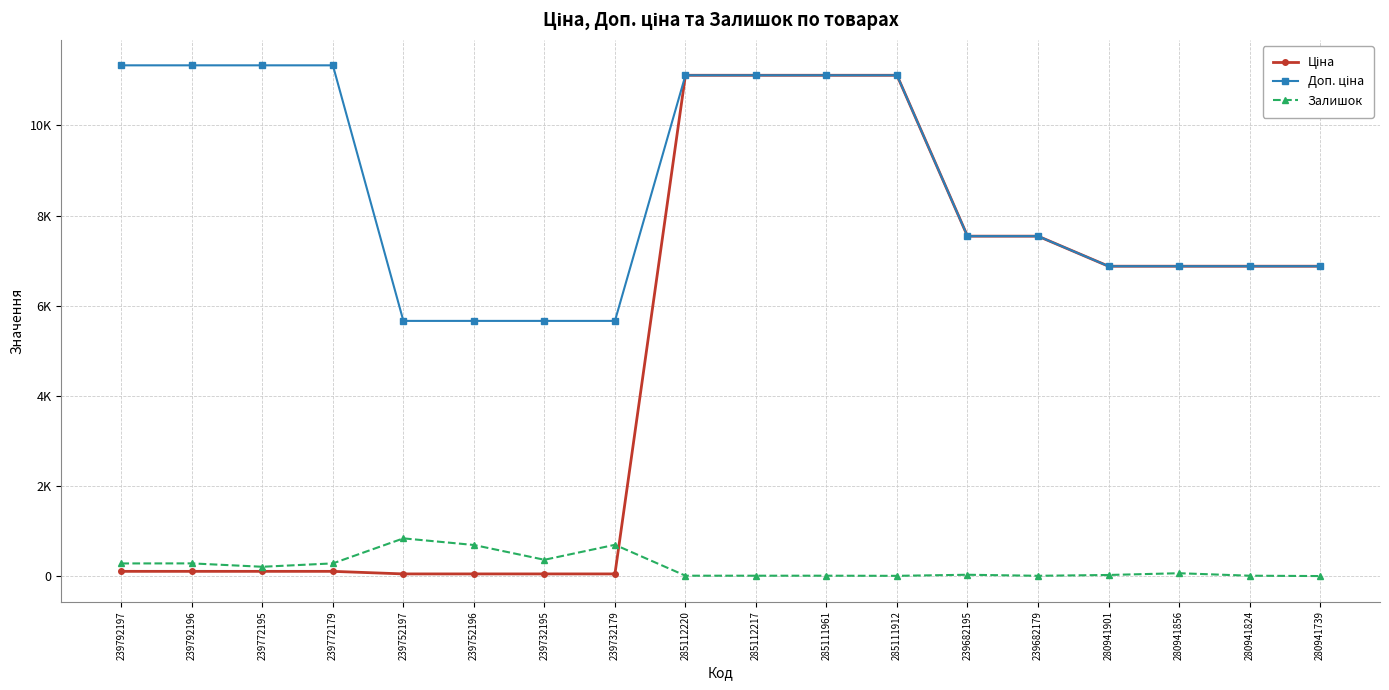

Reading left to right, list all the values displayed in this chart.

Ціна: 113.3	113.3	113.3	113.3	56.7	56.7	56.7	56.7	11113.6	11113.6	11113.6	11113.6	7545.9	7545.9	6879.5	6879.5	6879.5	6879.5
Доп. ціна: 11334.0	11334.0	11334.0	11334.0	5667.0	5667.0	5667.0	5667.0	11113.6	11113.6	11113.6	11113.6	7545.9	7545.9	6879.5	6879.5	6879.5	6879.5
Залишок: 289.0	290.0	215.0	290.0	845.0	698.0	370.0	702.0	17.0	17.0	17.0	14.0	38.0	15.0	33.0	72.0	17.0	9.0